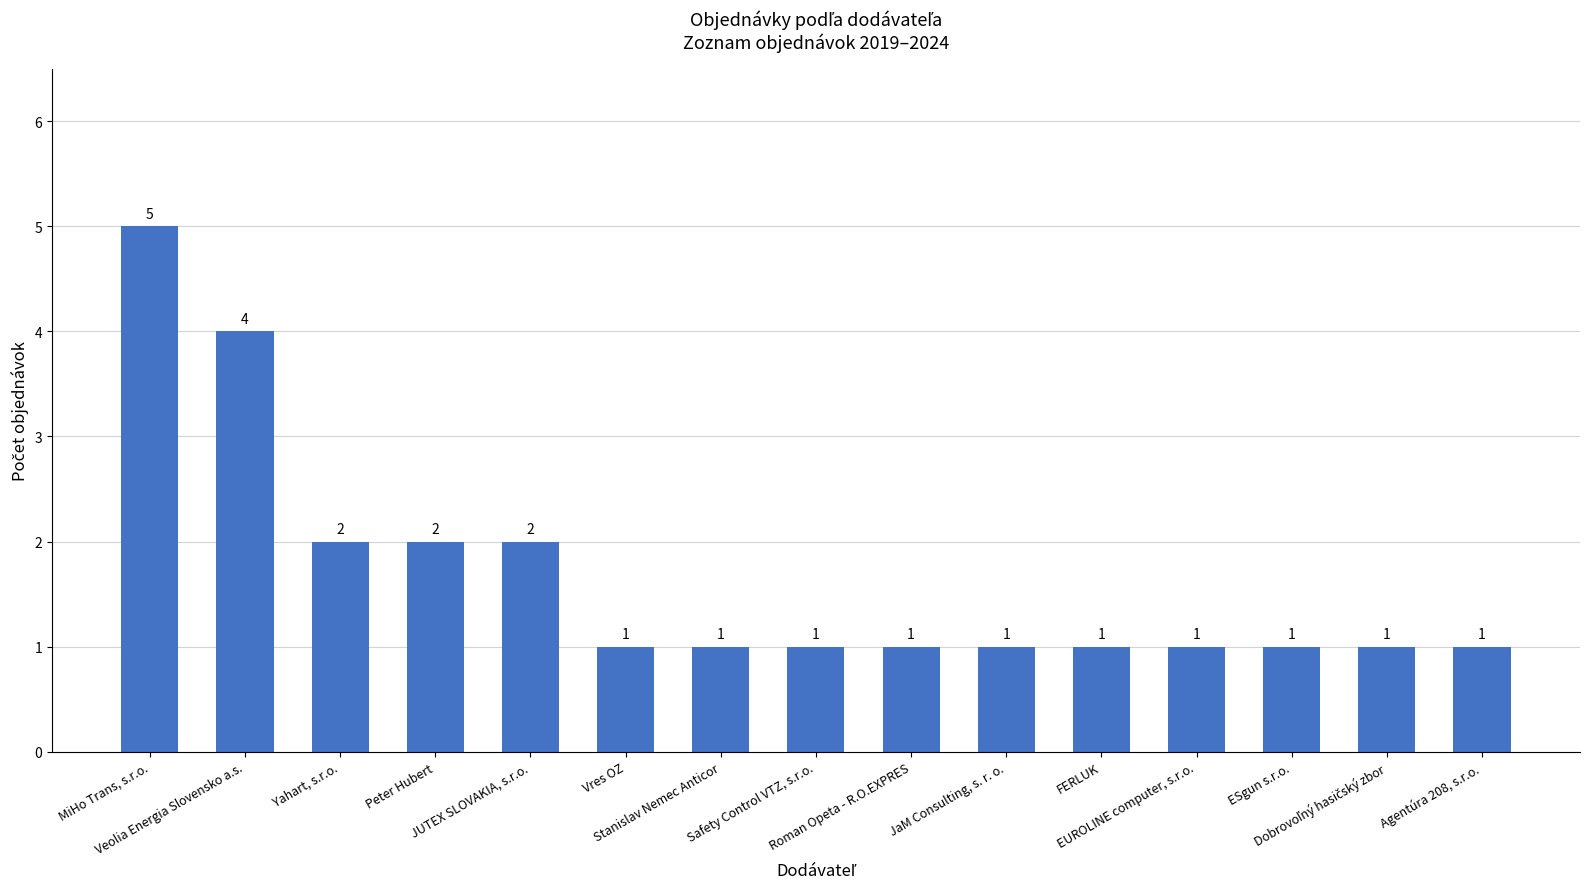

Are the bars horizontal?

No